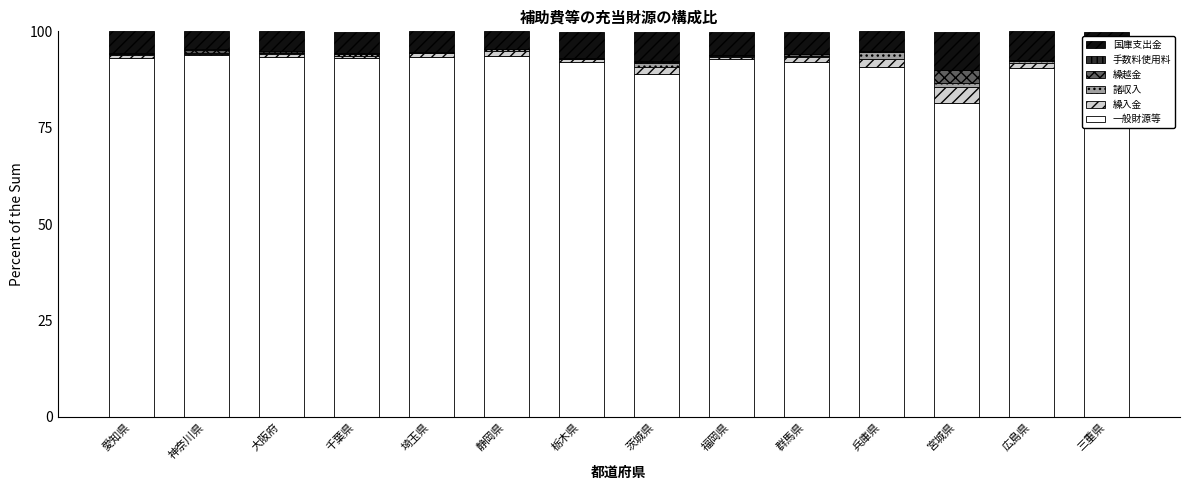

The 手数料使用料 series shows 0.1 at 広島県. True or false?

True